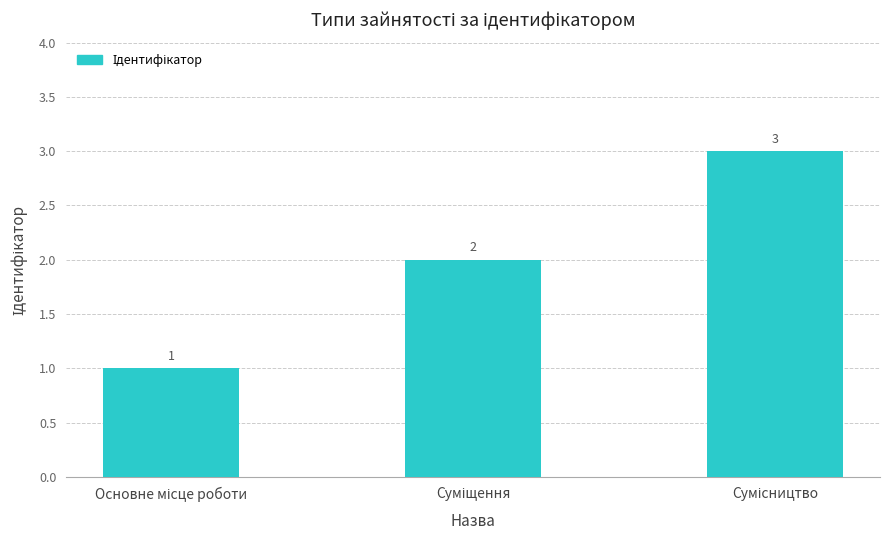

Count the values in the range 1 to 3.

3